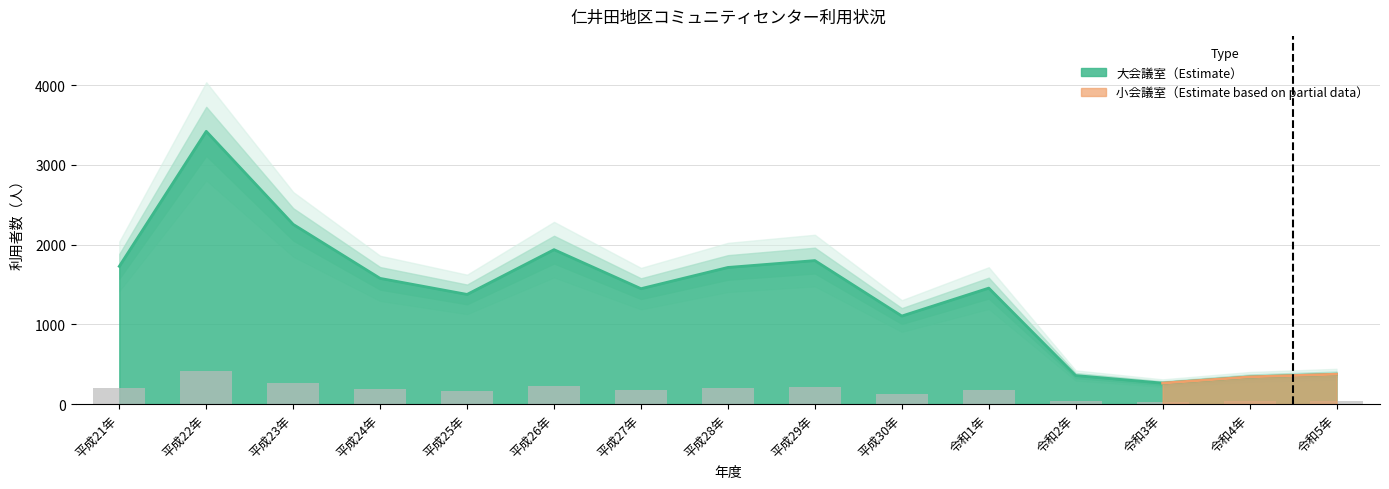

Rank the categories by value from highest to lowest.

平成22年, 平成23年, 平成26年, 平成29年, 平成21年, 平成28年, 平成24年, 令和1年, 平成27年, 平成25年, 平成30年, 令和5年, 令和2年, 令和4年, 令和3年